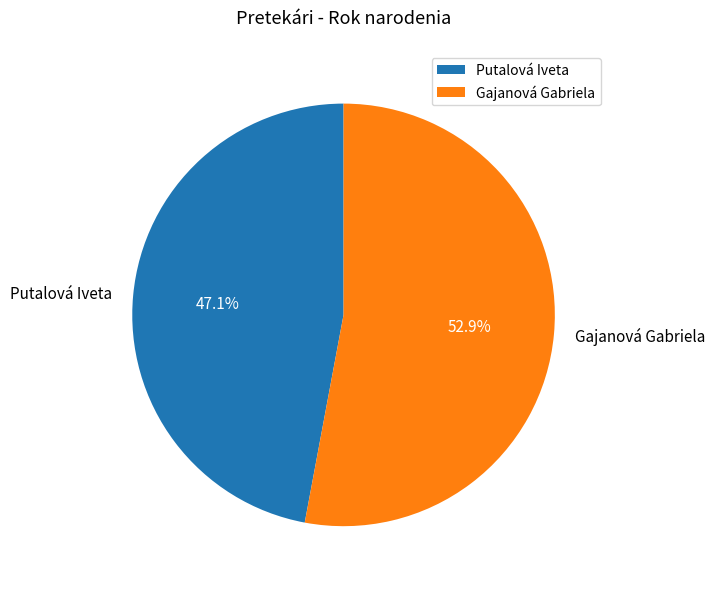

How much of the chart is everything except Gajanová Gabriela?

47.1%